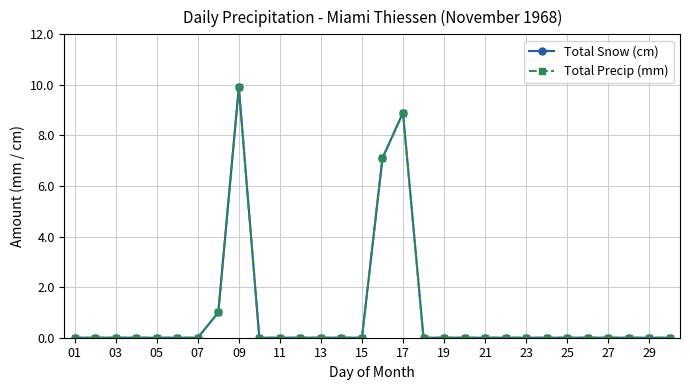

How many positive values does the Total Snow (cm) series have?

4